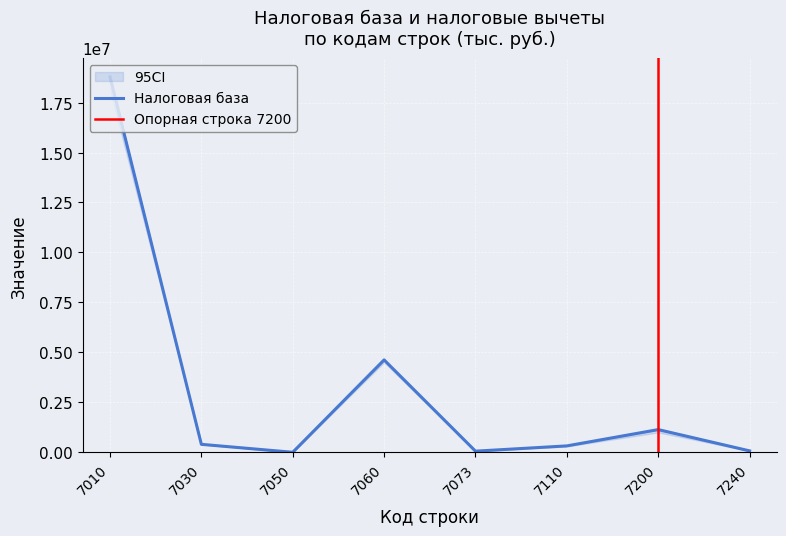

Is it true that Кол-во налогоплательщиков equals 224 at 7010?

False